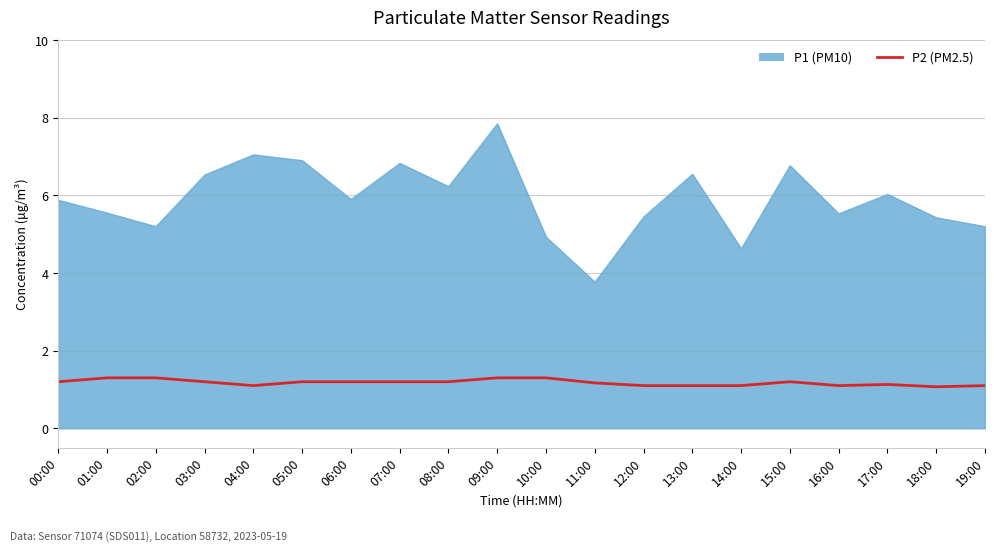

Which category has the highest value across all series?

09:00